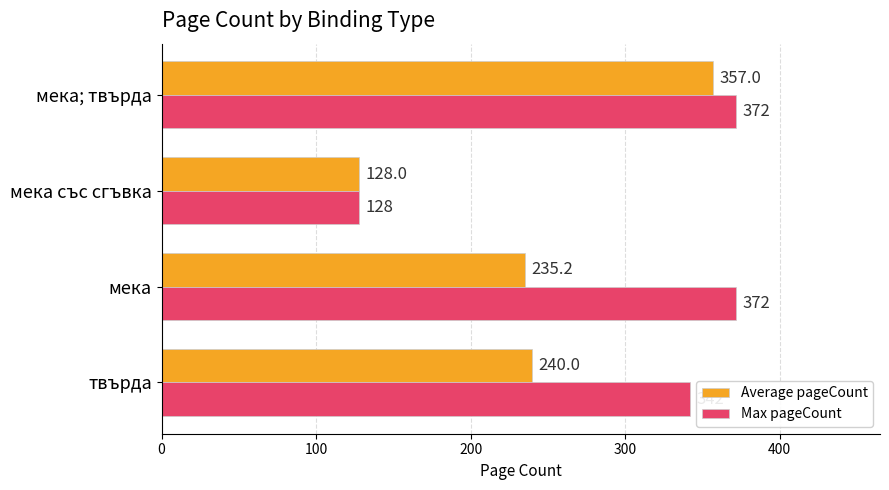

What is the sum of all Max pageCount values?

1214.0